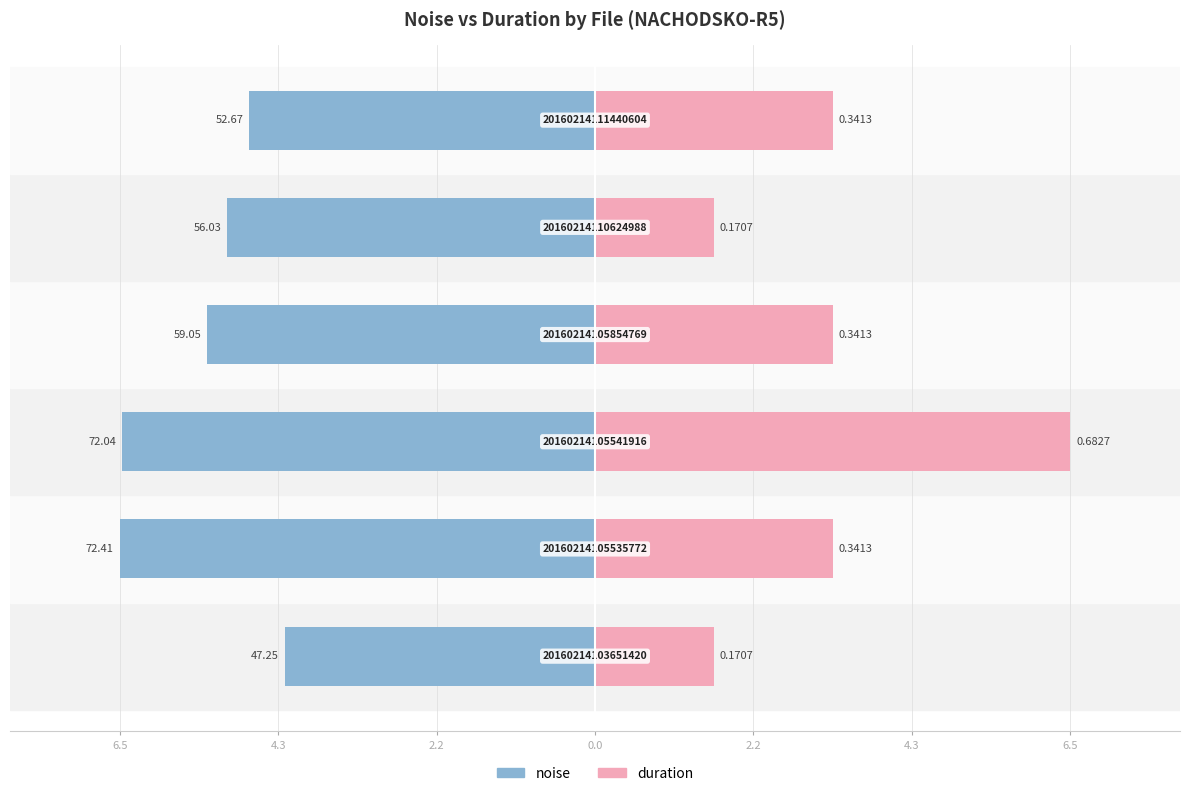

Which series changed the most between 6.5 and 4.3?

noise